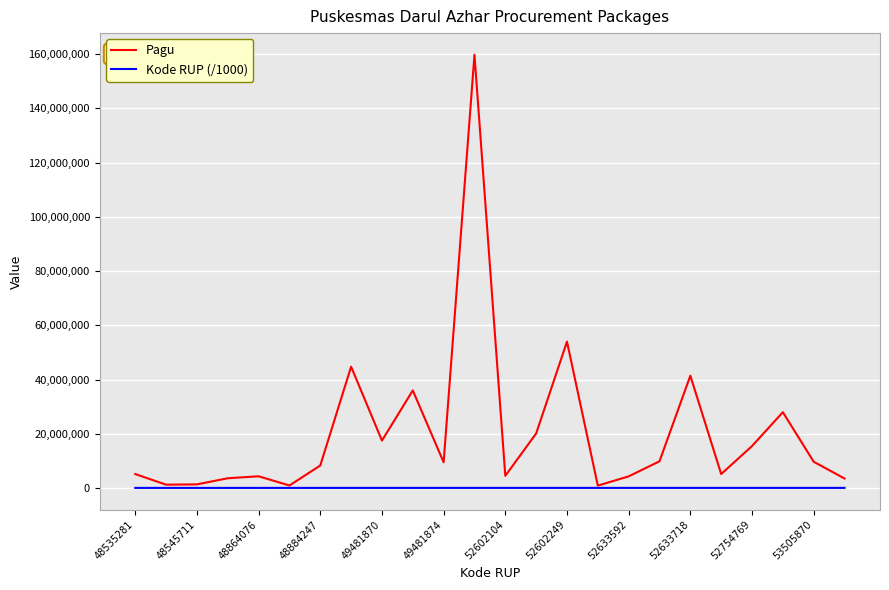

List the series in order of their peak value, highest first.

Pagu, Kode RUP (/1000)